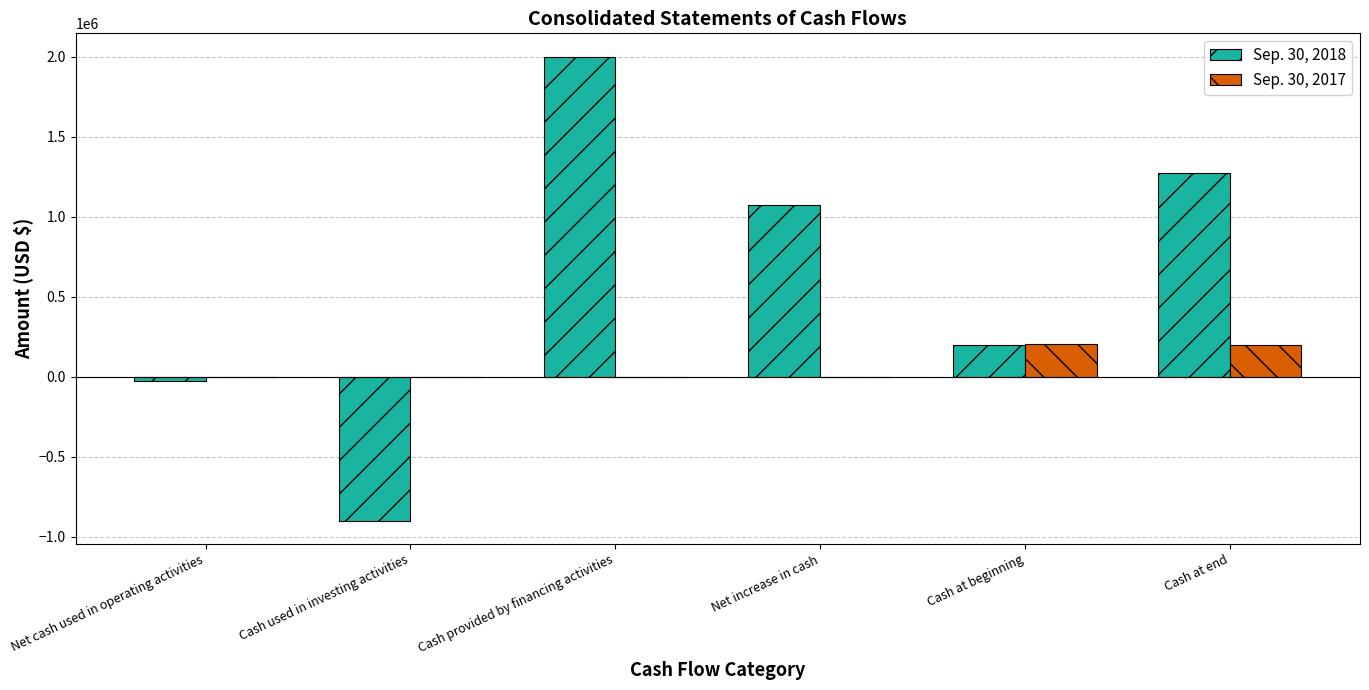

Are the bars grouped side by side (vs. stacked)?

Yes